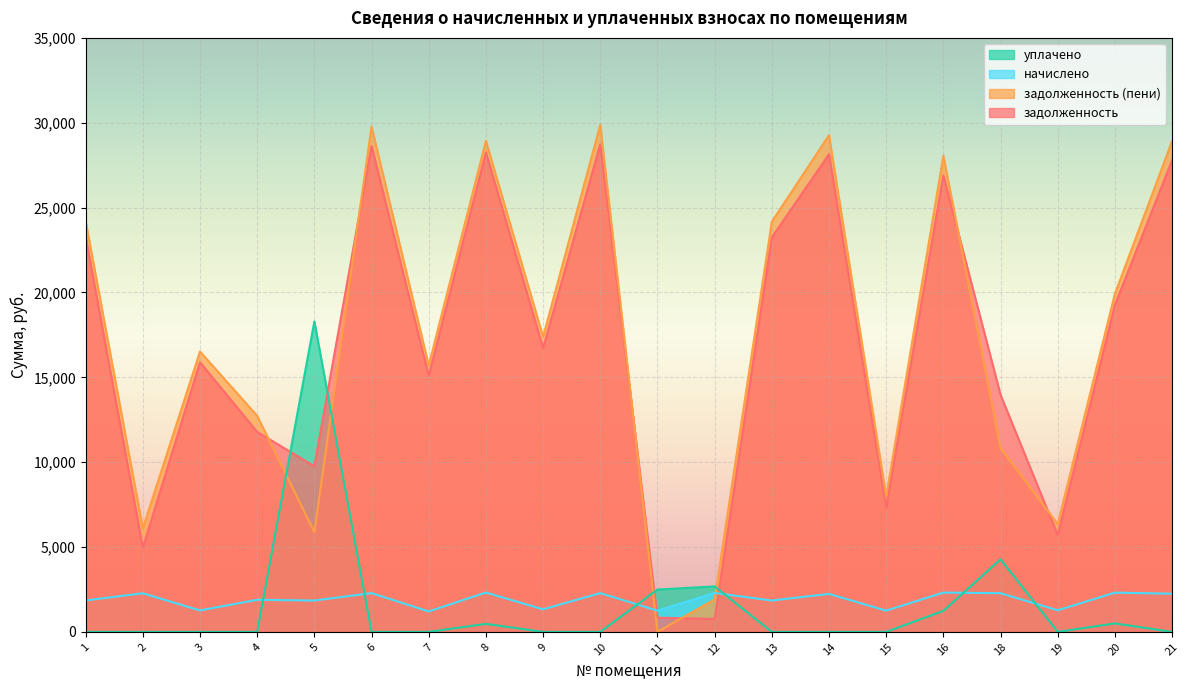

Reading left to right, extract all data points from this chart.

задолженность: 23293.2	4956.9	15888.4	11783.5	9758.8	28632.8	15094.7	28246.8	16722.0	28736.2	834.9	765.7	23244.1	28147.9	7350.4	26892.6	13970.1	5708.0	19269.3	27795.0
задолженность (пени): 24219.4	6095.7	16520.2	12729.3	5875.3	29775.5	15697.2	28934.3	17387.0	29878.9	0.0	1914.2	24168.4	29267.2	7976.3	28050.9	10831.8	6352.4	19925.7	28920.1
начислено: 1852.5	2277.6	1263.6	1891.5	1848.6	2285.4	1205.1	2320.5	1329.9	2285.4	1251.9	2297.1	1848.6	2238.6	1251.9	2316.6	2281.5	1273.7	2312.7	2250.3
уплачено: 0.0	0.0	0.0	0.0	18293.1	0.0	0.0	473.7	0.0	0.0	2494.8	2679.9	0.0	0.0	0.0	1236.0	4279.1	0.0	500.0	0.0